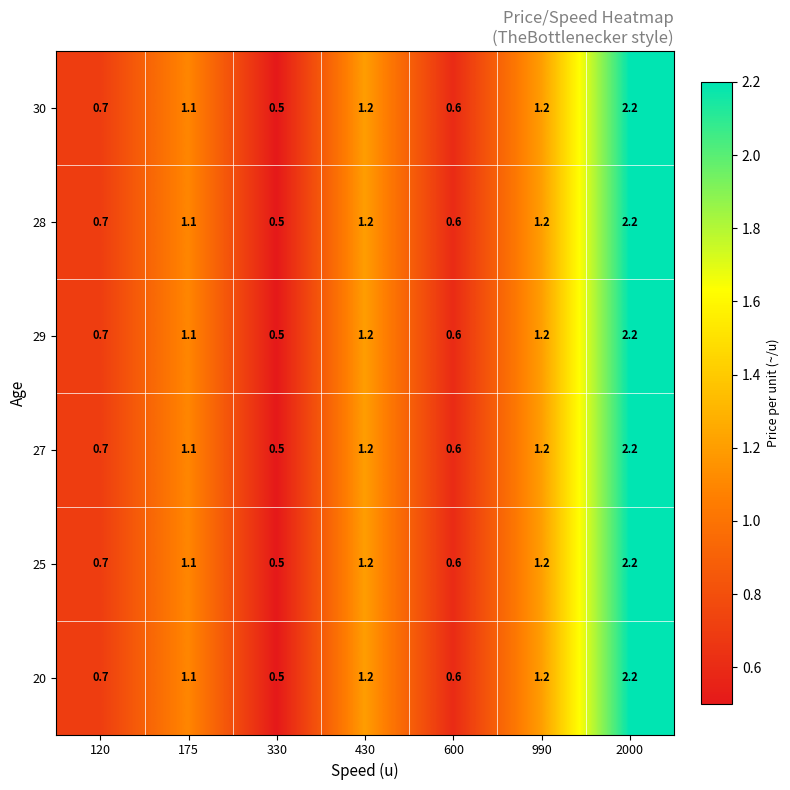

What is the difference between the maximum and second lowest values in the 30 series?

1.6